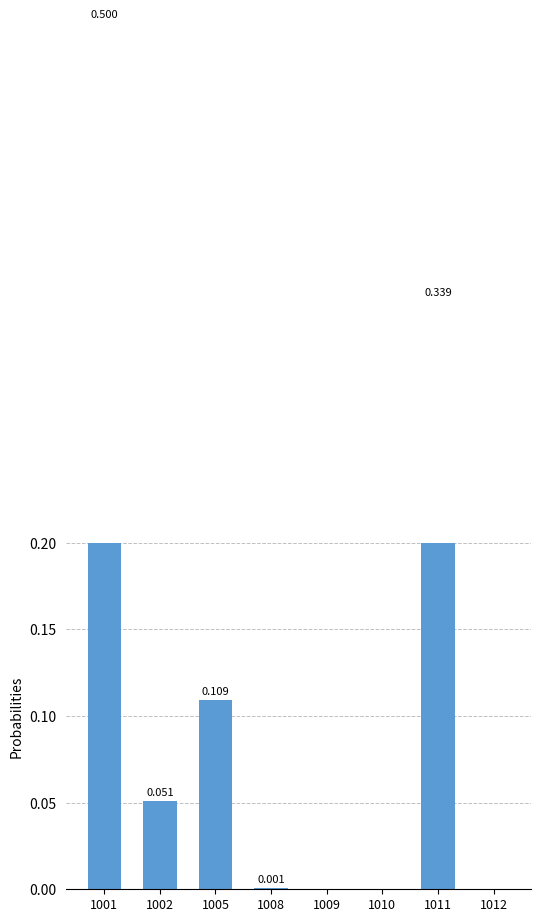

Which label corresponds to the smallest value in the chart?

1009